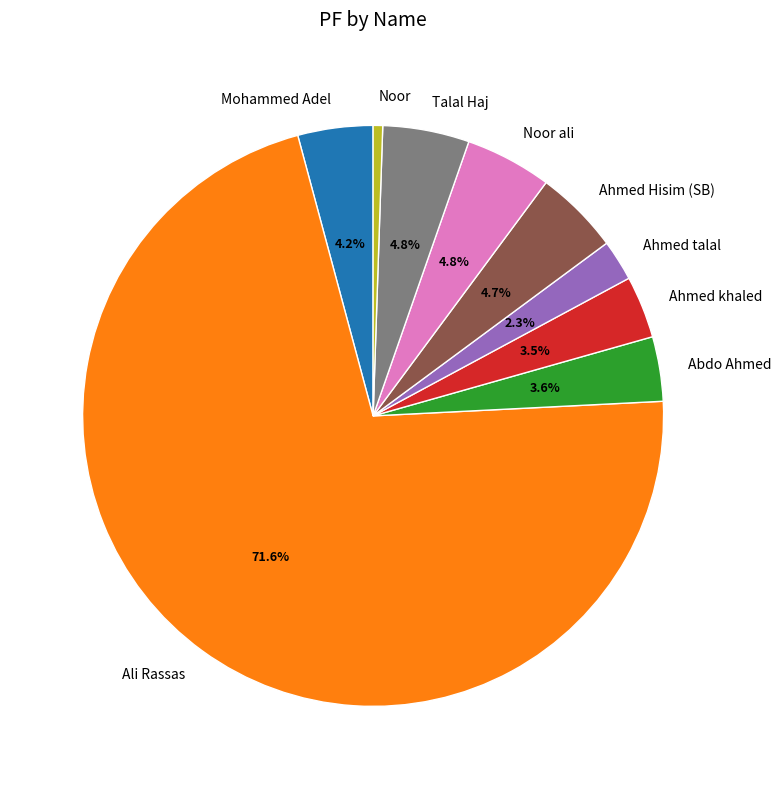

What is the ratio of the value at Ahmed khaled to the value at Talal Haj?

0.7